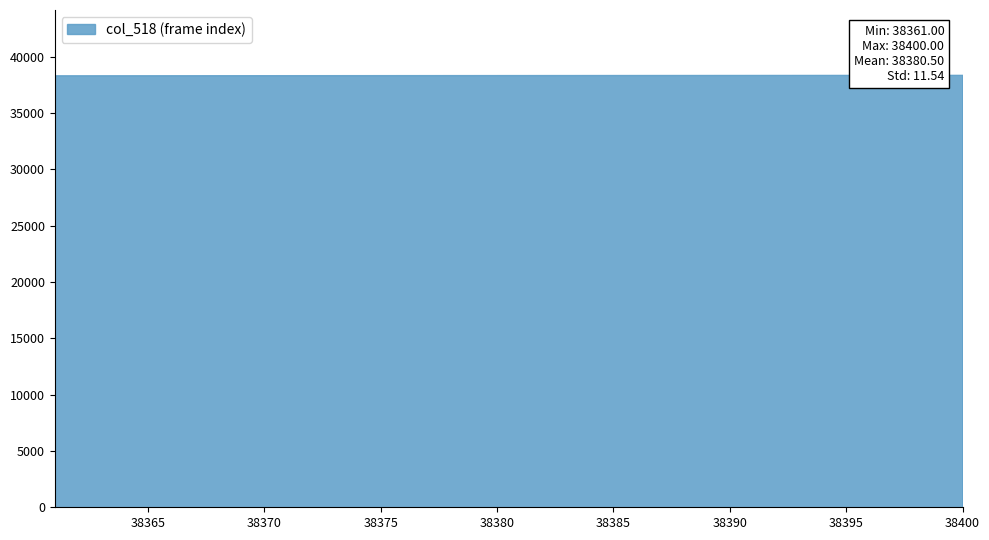

What is the greatest value displayed?

38400